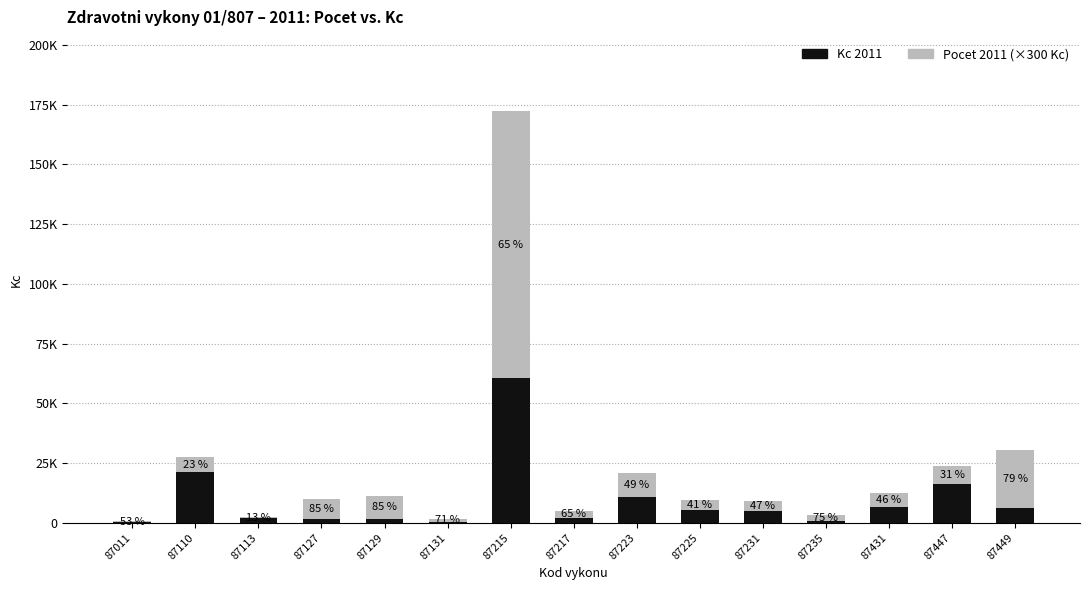

Which series changed the most between 87110 and 87449?

Pocet 2011 (×300 Kc)